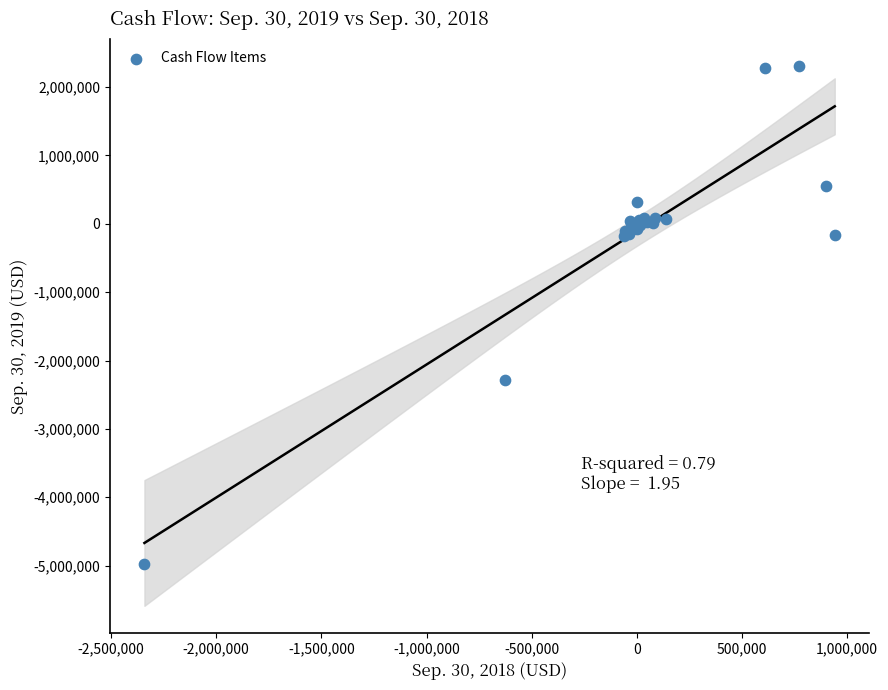

What Y value in the scatter plot is closest to -1335860?

-2282037